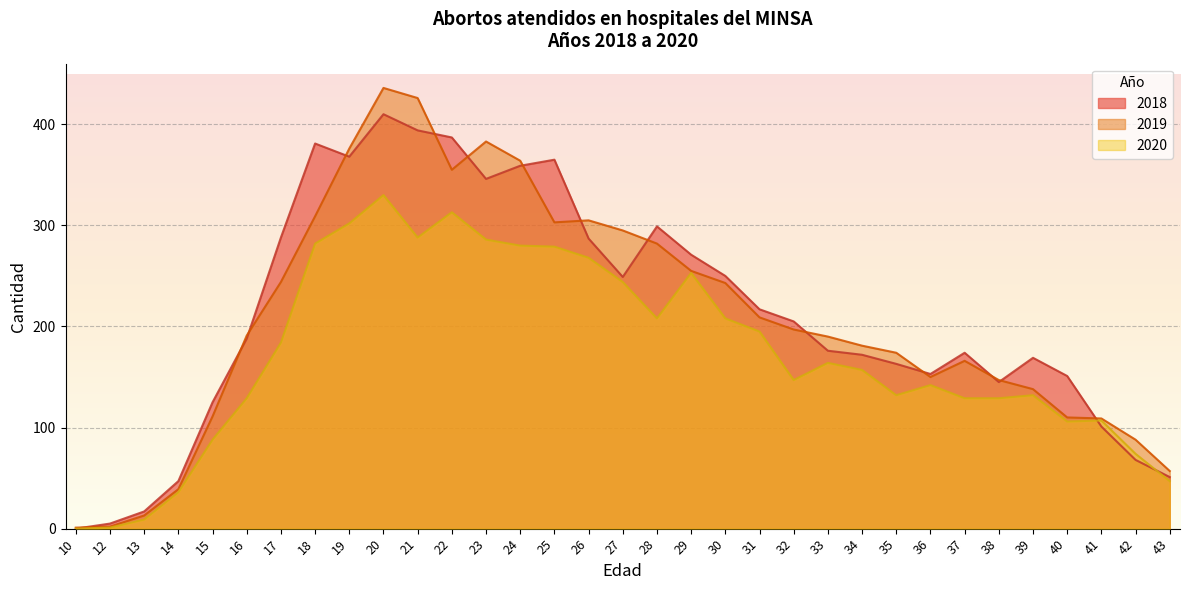

What are all the series names shown in the legend?

2018, 2019, 2020